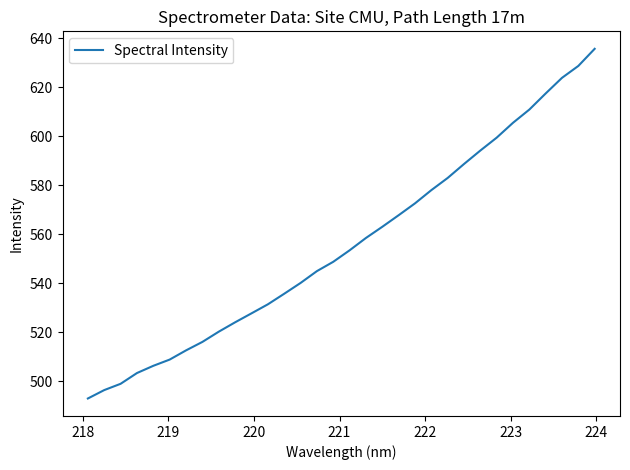

What is the difference between the maximum and minimum values?

142.7